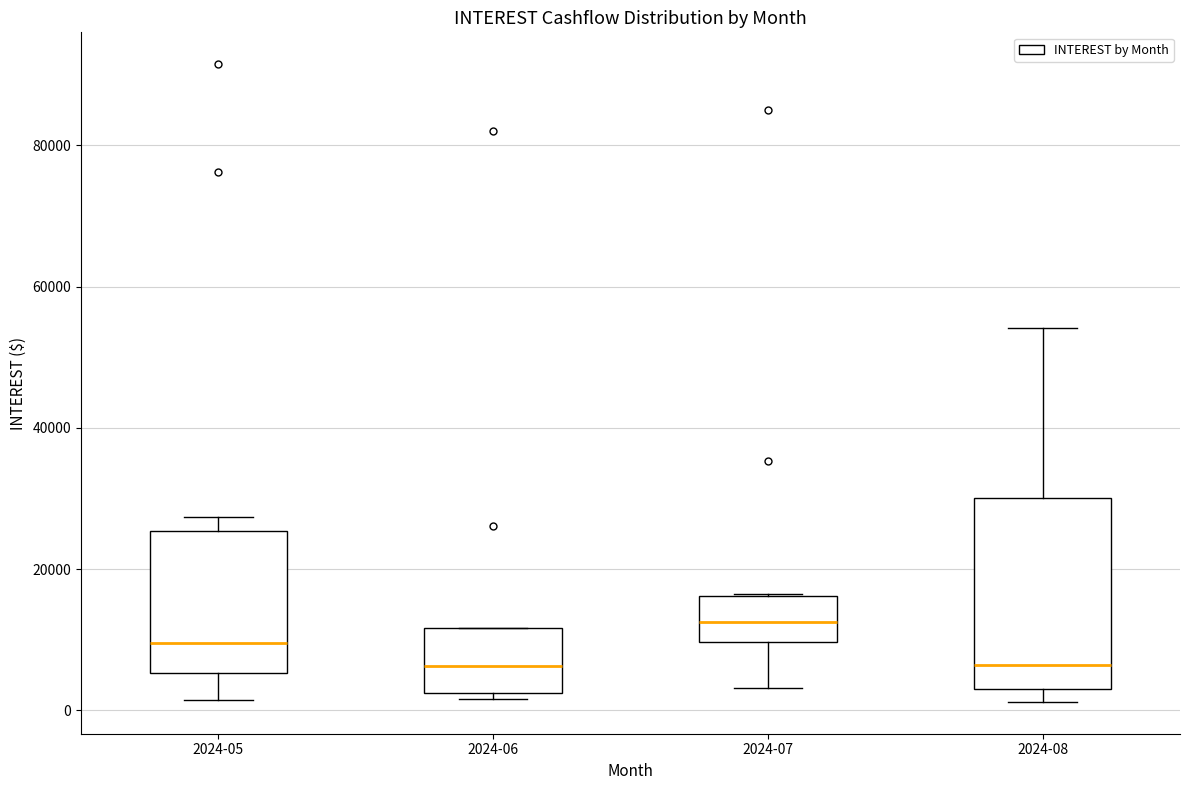

Which box has the highest median line?

2024-07